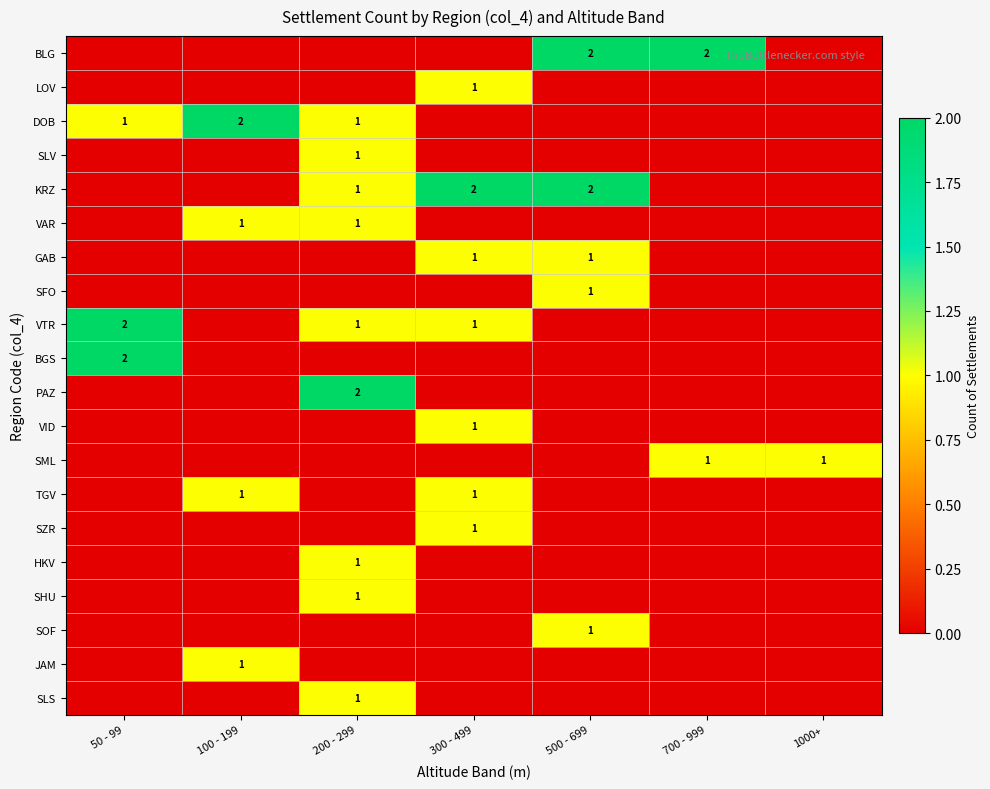

The SOF series shows 1 at 500 - 699. True or false?

True